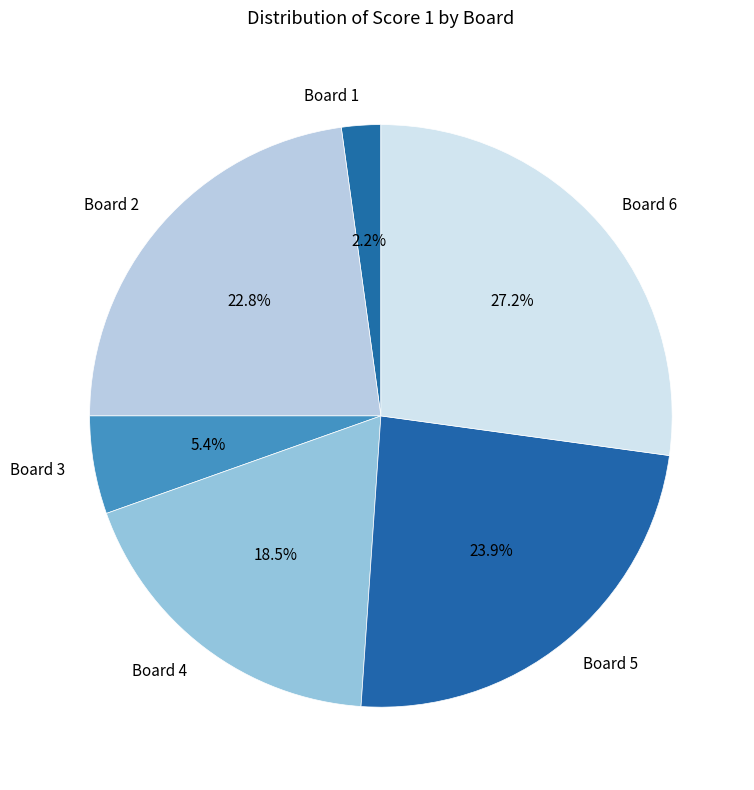

Rank the categories by value from lowest to highest.

Board 1, Board 3, Board 4, Board 2, Board 5, Board 6